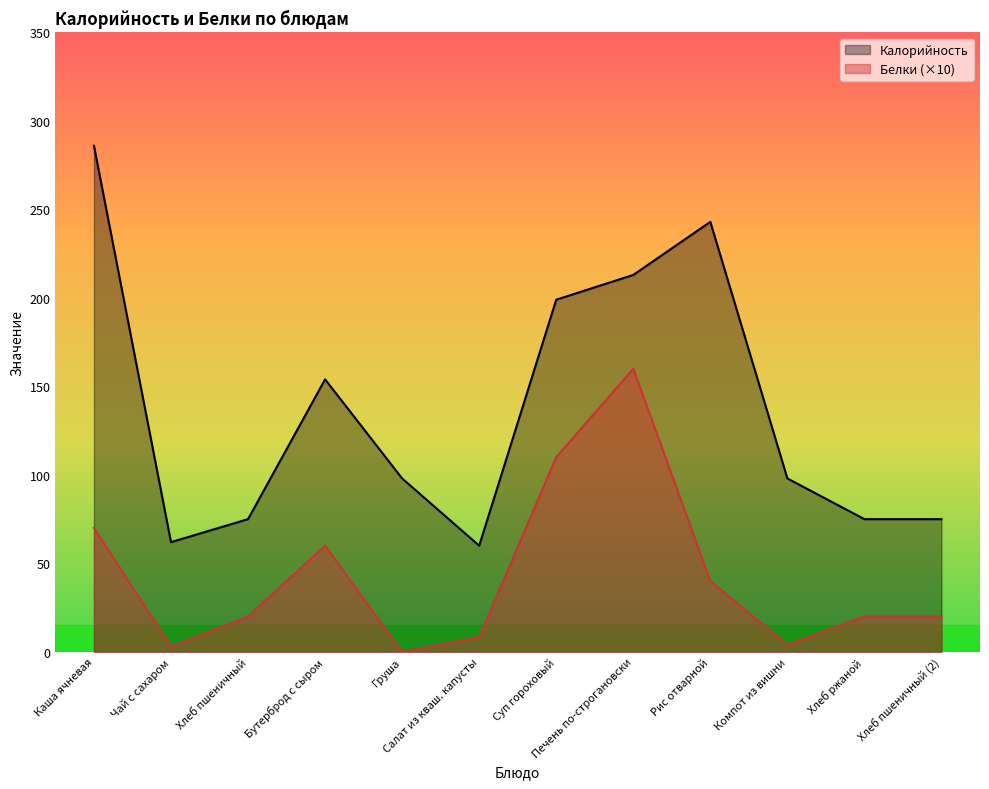

Which category has the lowest value in the Калорийность series?

Салат из кваш. капусты